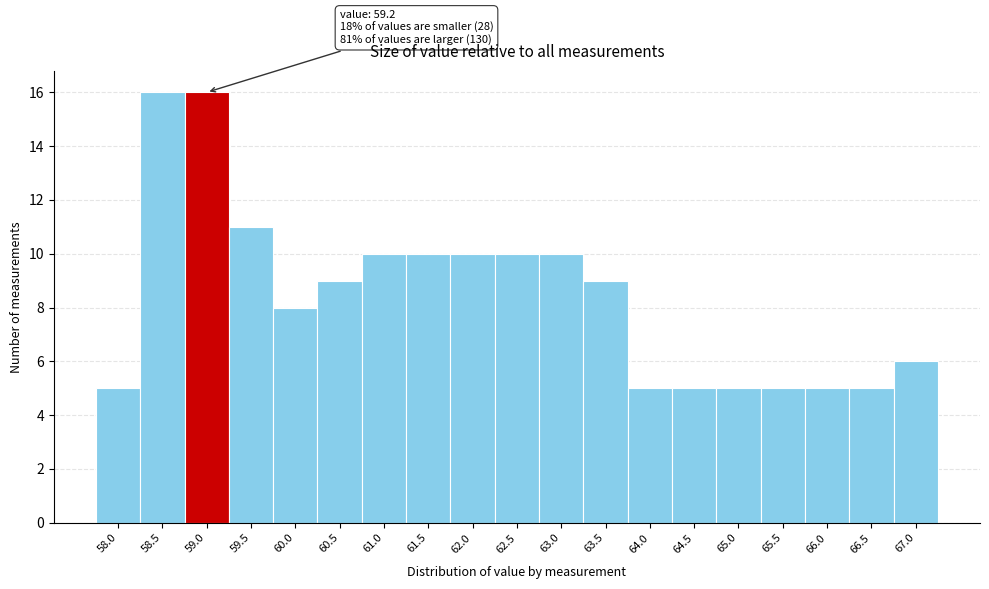

Reading left to right, list all the values displayed in this chart.

5	16	16	11	8	9	10	10	10	10	10	9	5	5	5	5	5	5	6